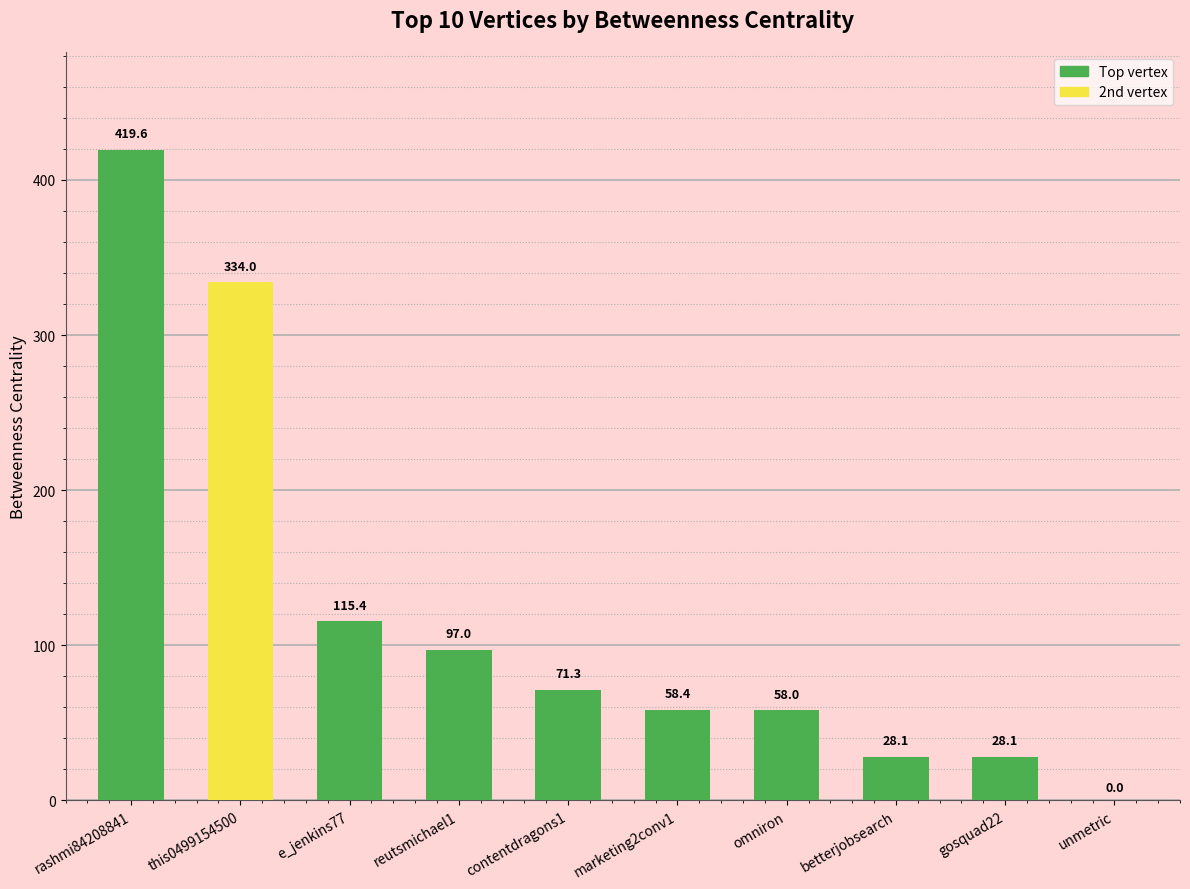

Reading right to left, extract all data points from this chart.

0.0	28.1	28.1	58.0	58.4	71.3	97.0	115.4	334.0	419.6